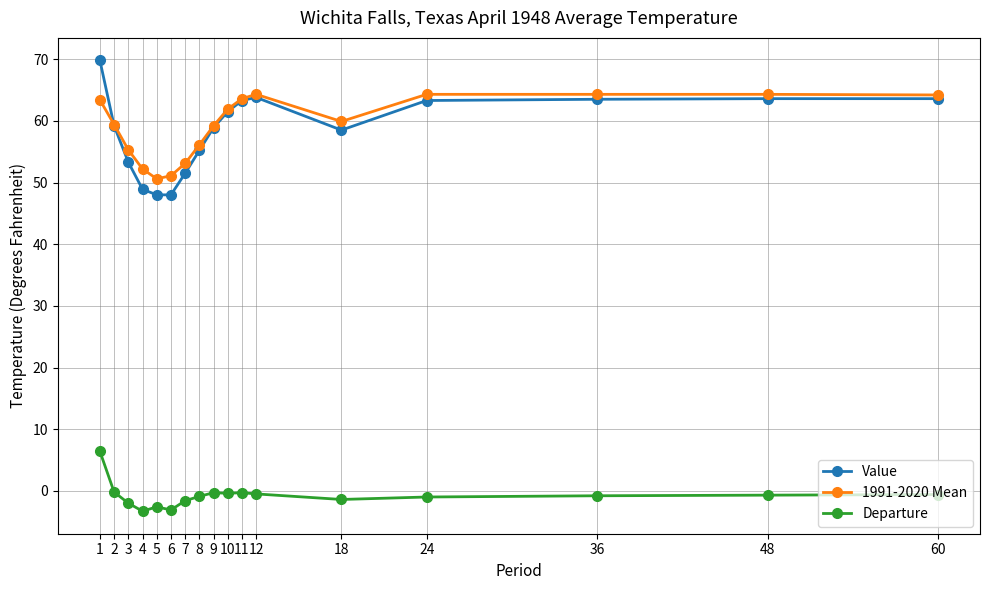

What is the total value across all series at 24?

126.6